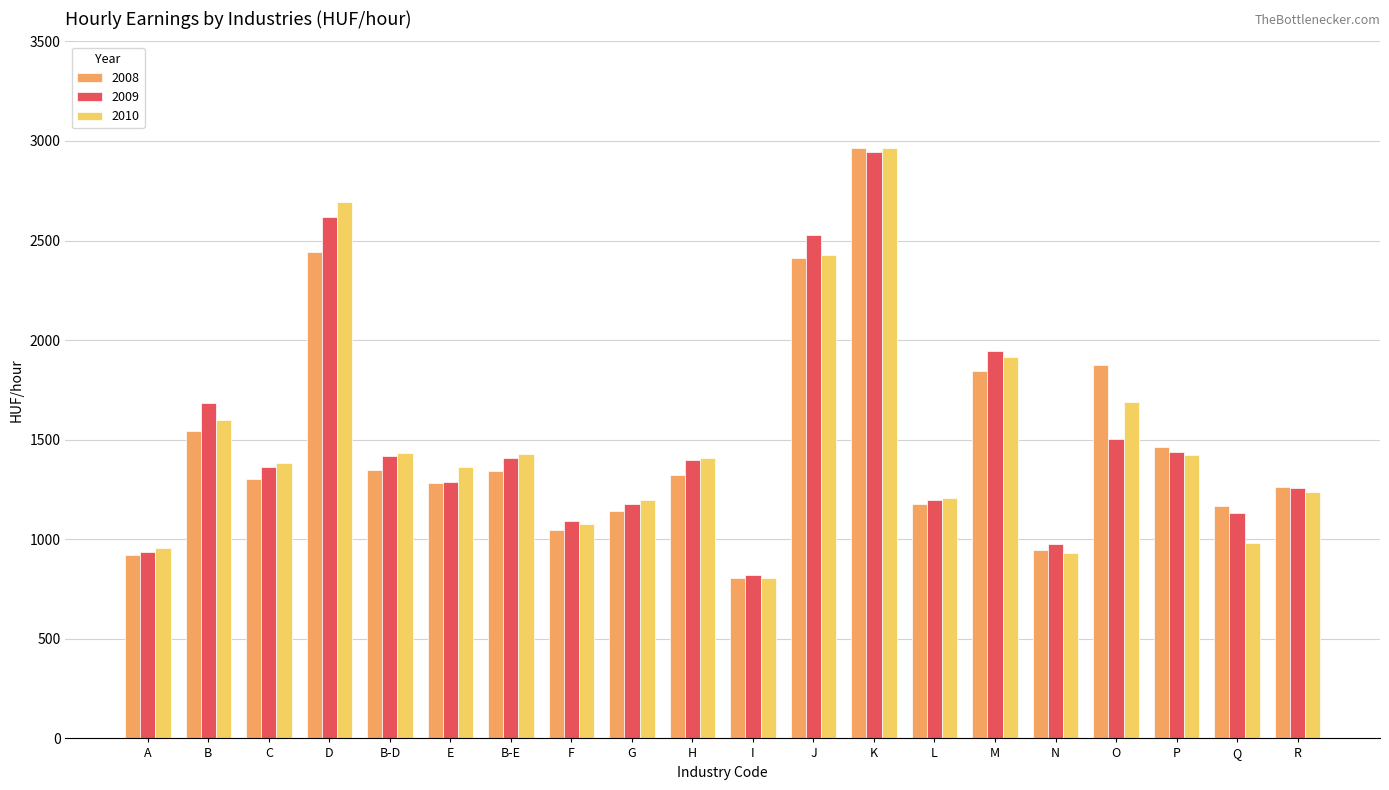

How many series are shown in this chart?

3